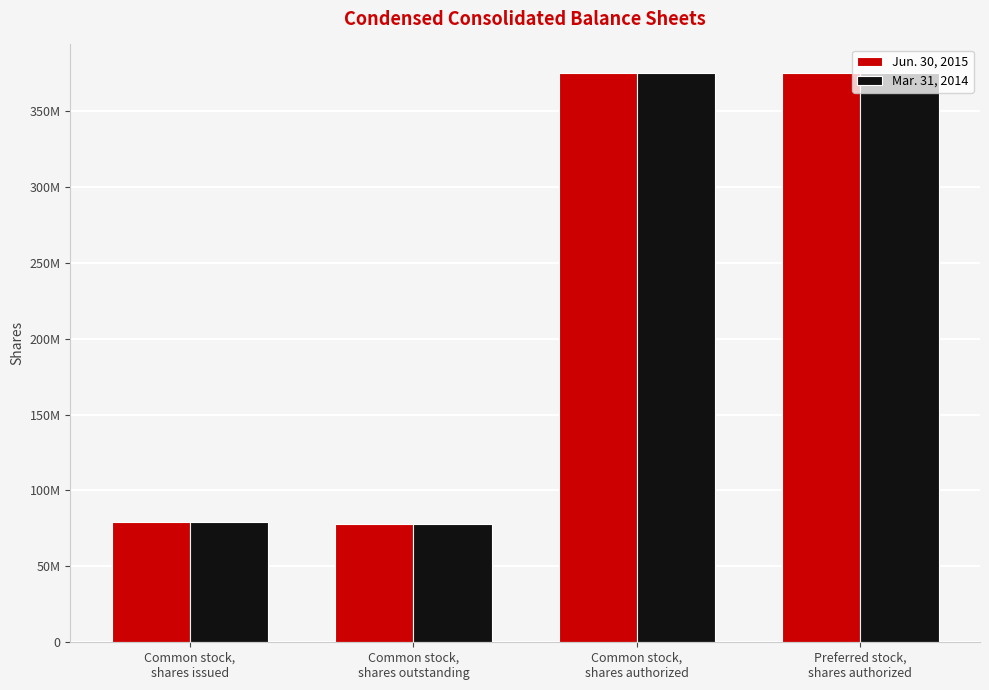

Does the chart contain any negative values?

No